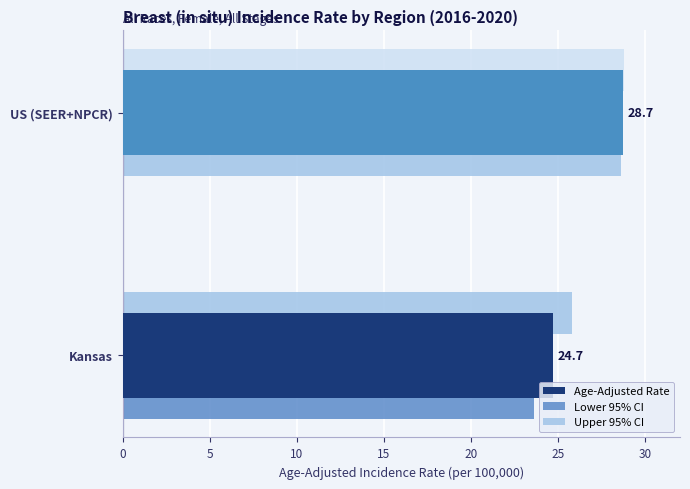

What is the sum of all Upper 95% CI values?

54.6